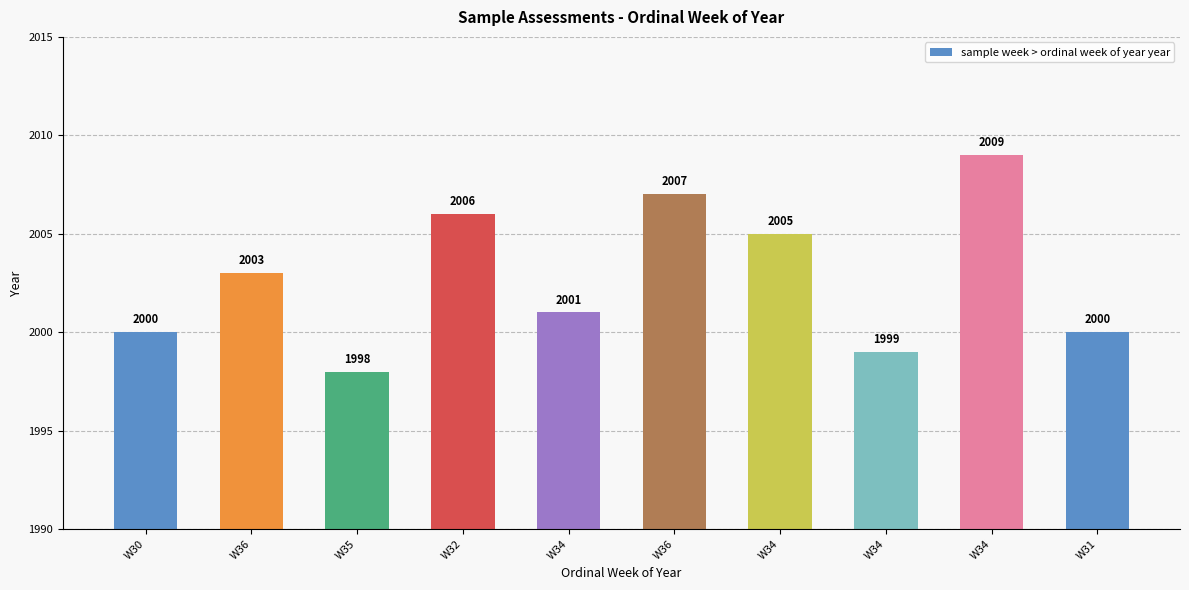

Rank the categories by value from highest to lowest.

W34, W36, W32, W34, W36, W34, W30, W31, W34, W35